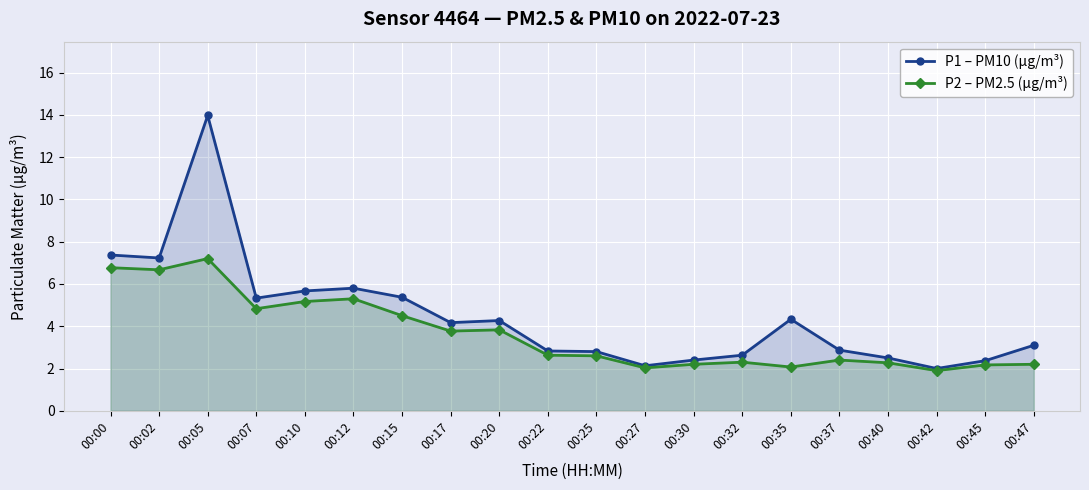

What are all the series names shown in the legend?

P1 – PM10 (µg/m³), P2 – PM2.5 (µg/m³)